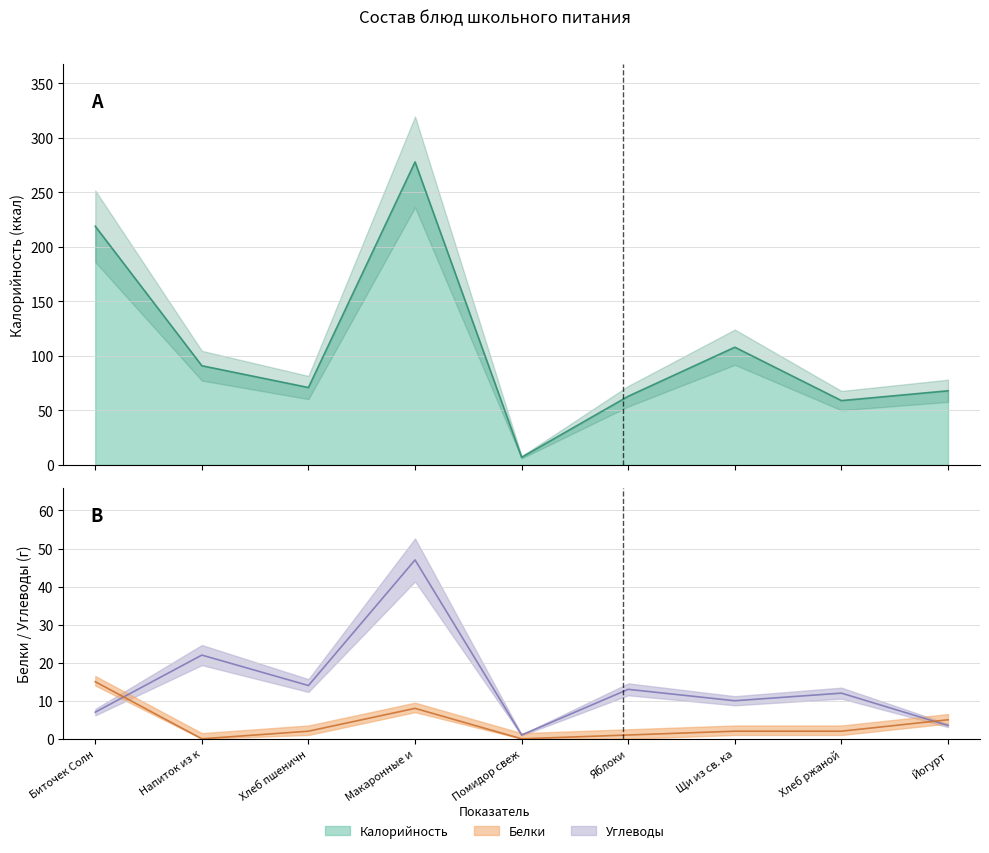

True or false: Калорийность has a value of 108.0 at Щи из св. ка.

True